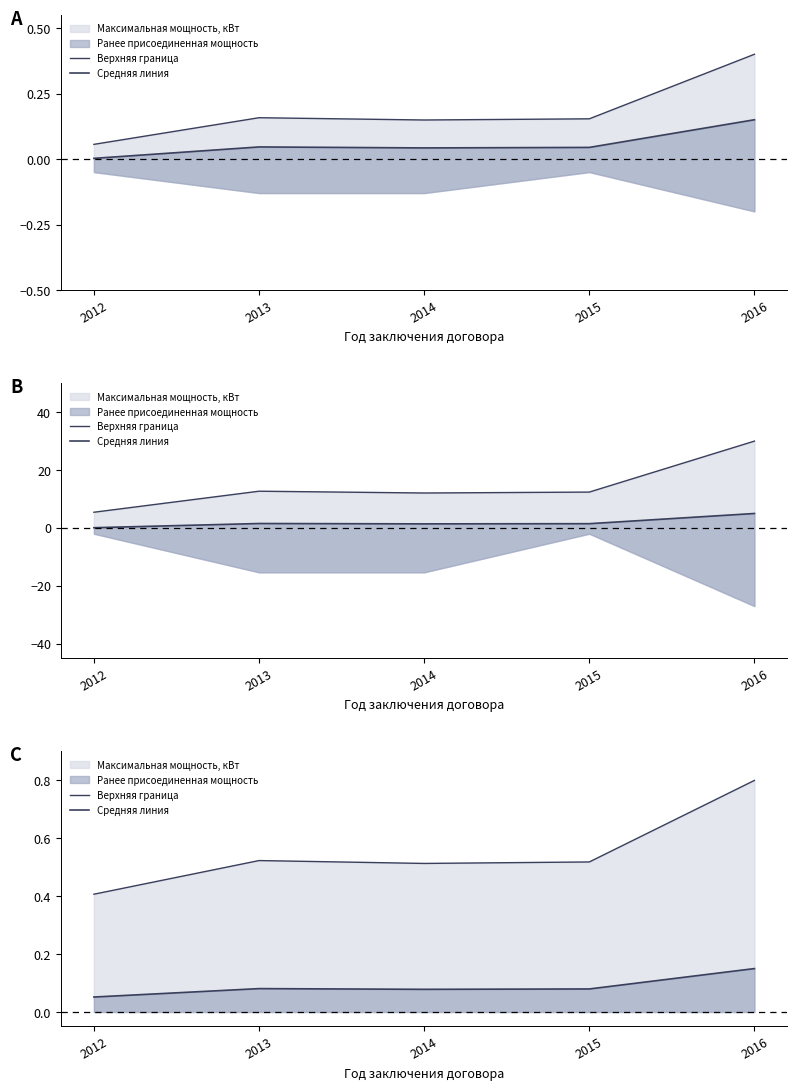

Is it true that Средняя линия equals 0.1 at 2012?

True